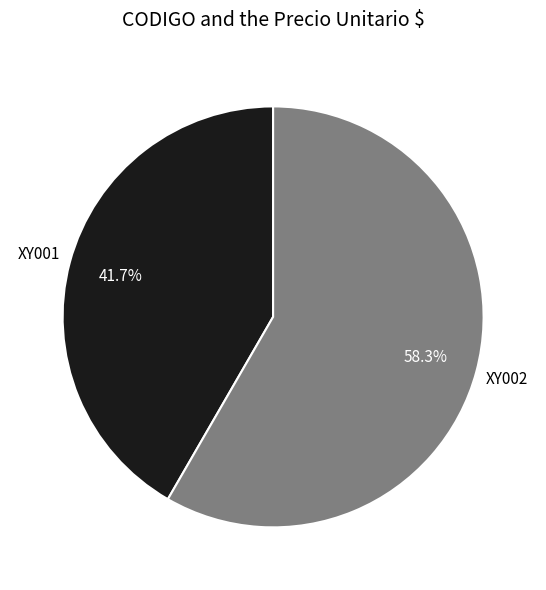

To the nearest percent, what is the difference between the largest and smallest slice percentages?

17%